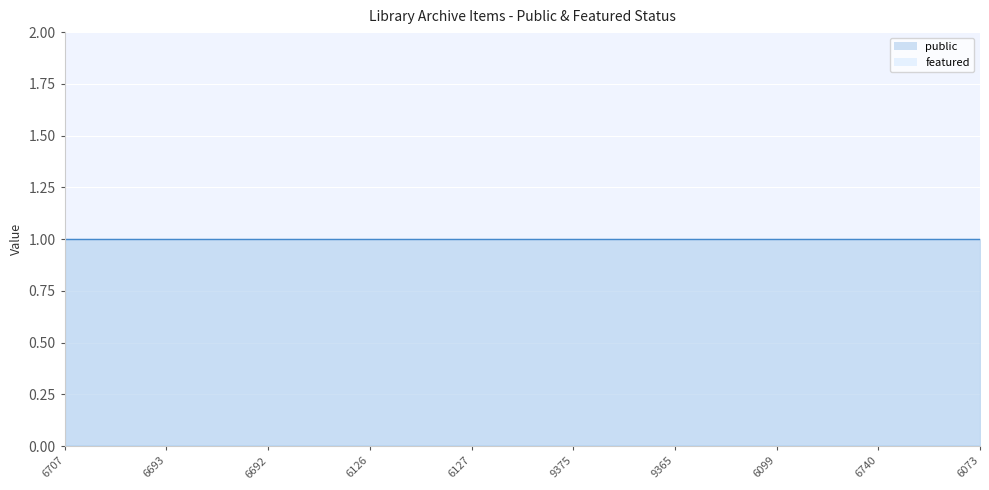

At 6692, list the series in order from largest to smallest.

public, featured